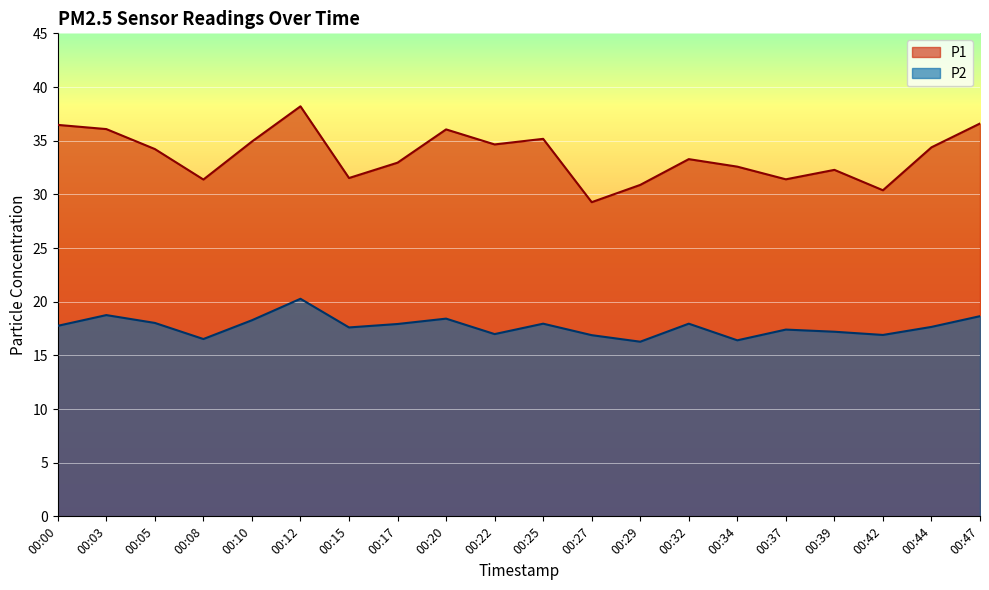

What is the difference between the highest and lowest values at 00:47?

18.0